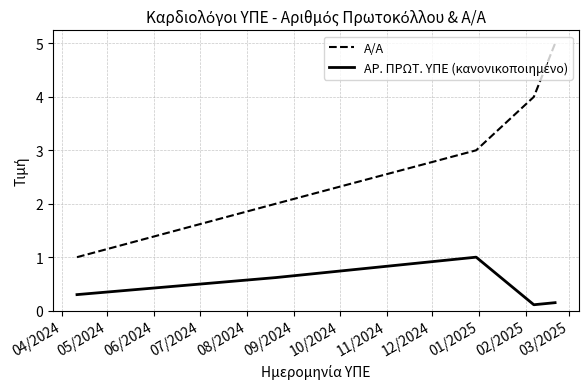

What is the highest value of the Α/Α series?

5.0